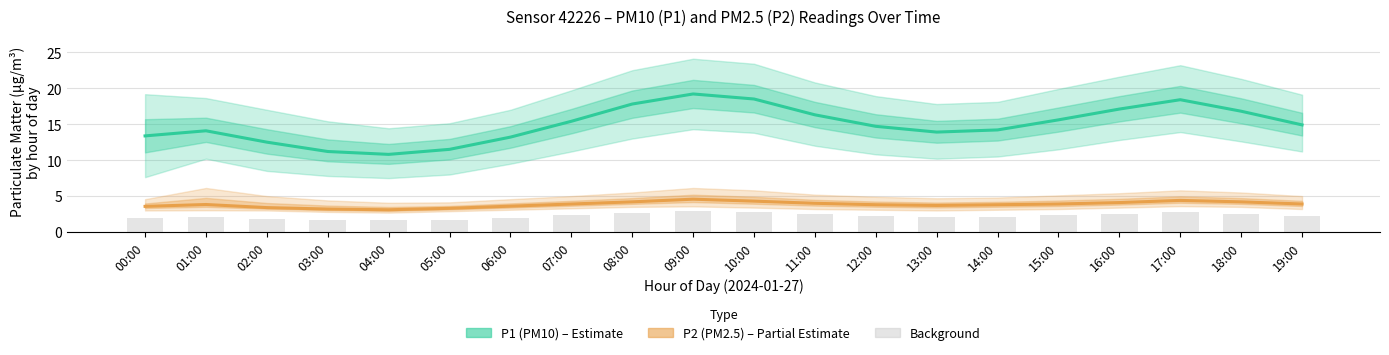

True or false: P1 (PM10) has a value of 19.9 at 03:00.

False